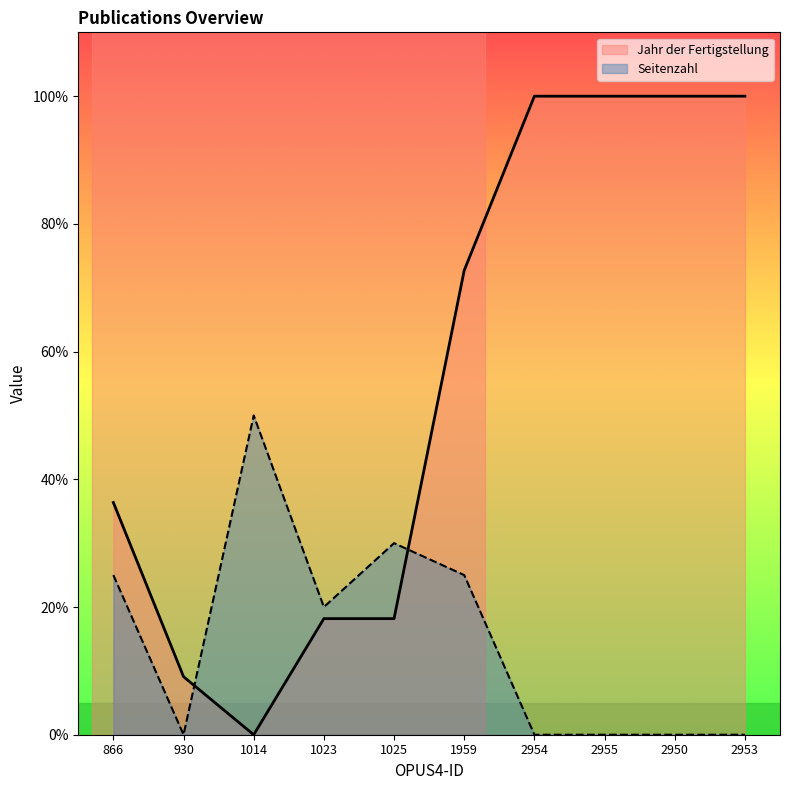

What is the maximum value for Jahr der Fertigstellung?

100.0